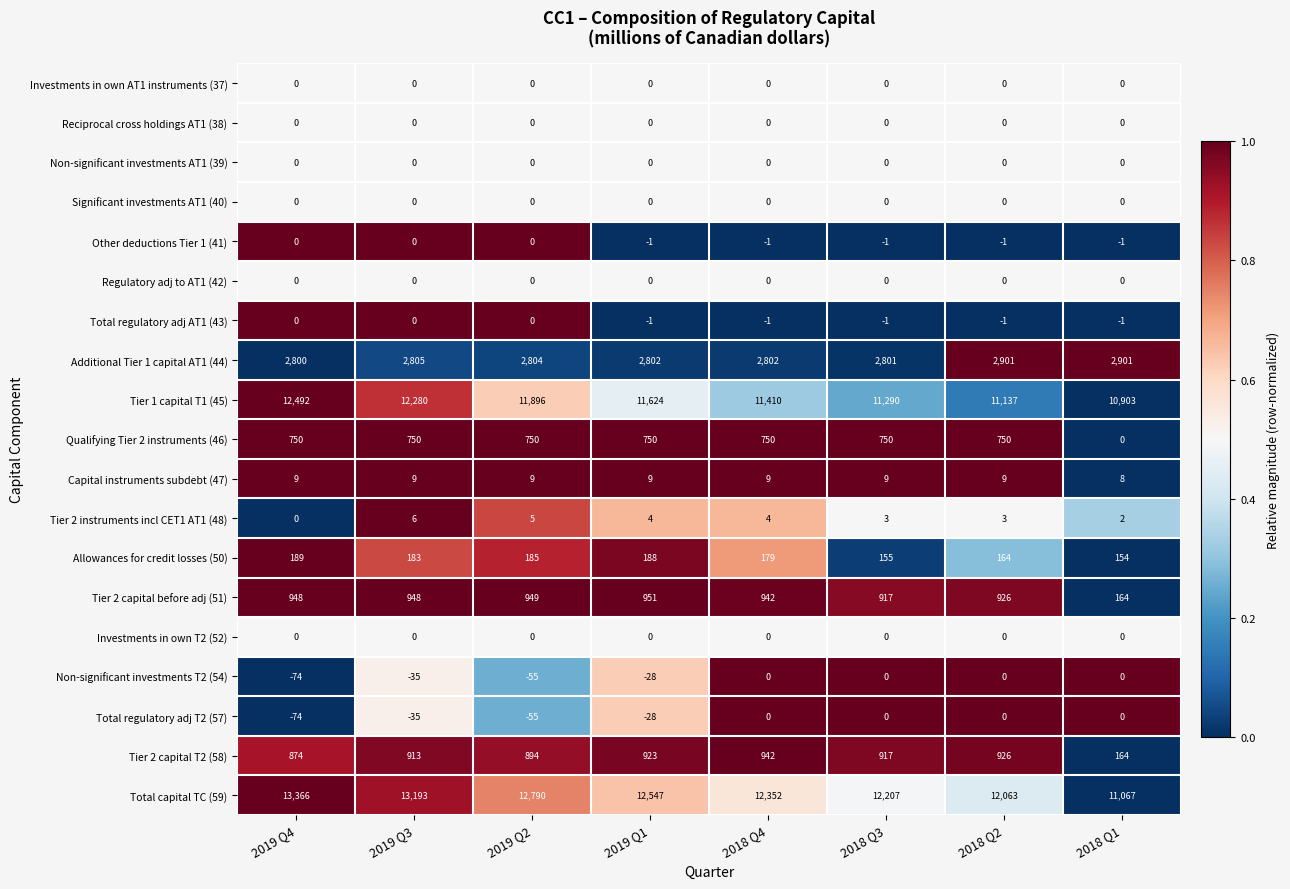

At how many categories does at least one series exceed 12215?

5